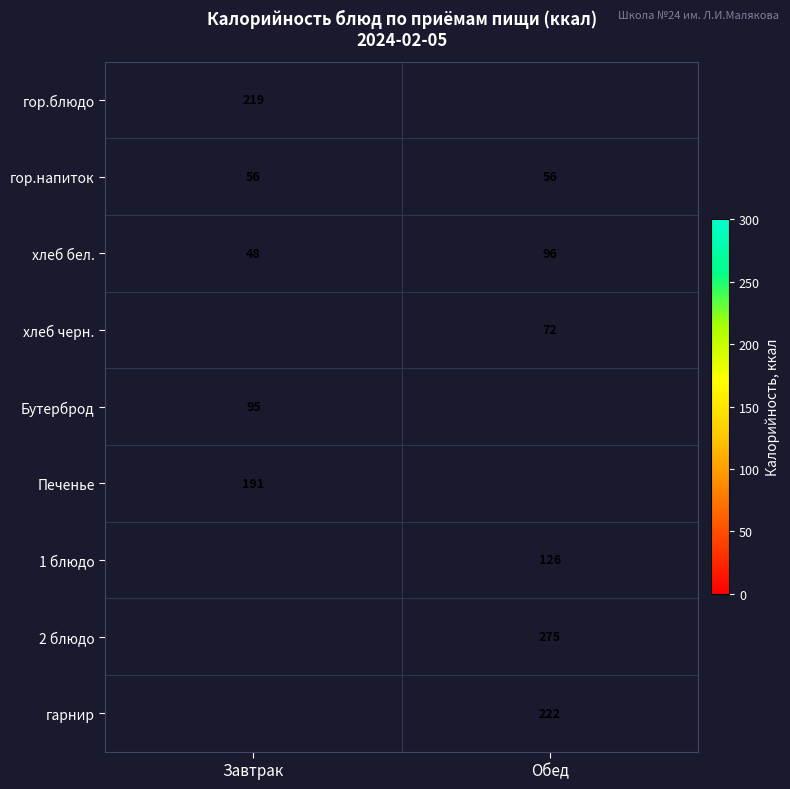

Between Обед and Завтрак, which is larger?

Завтрак